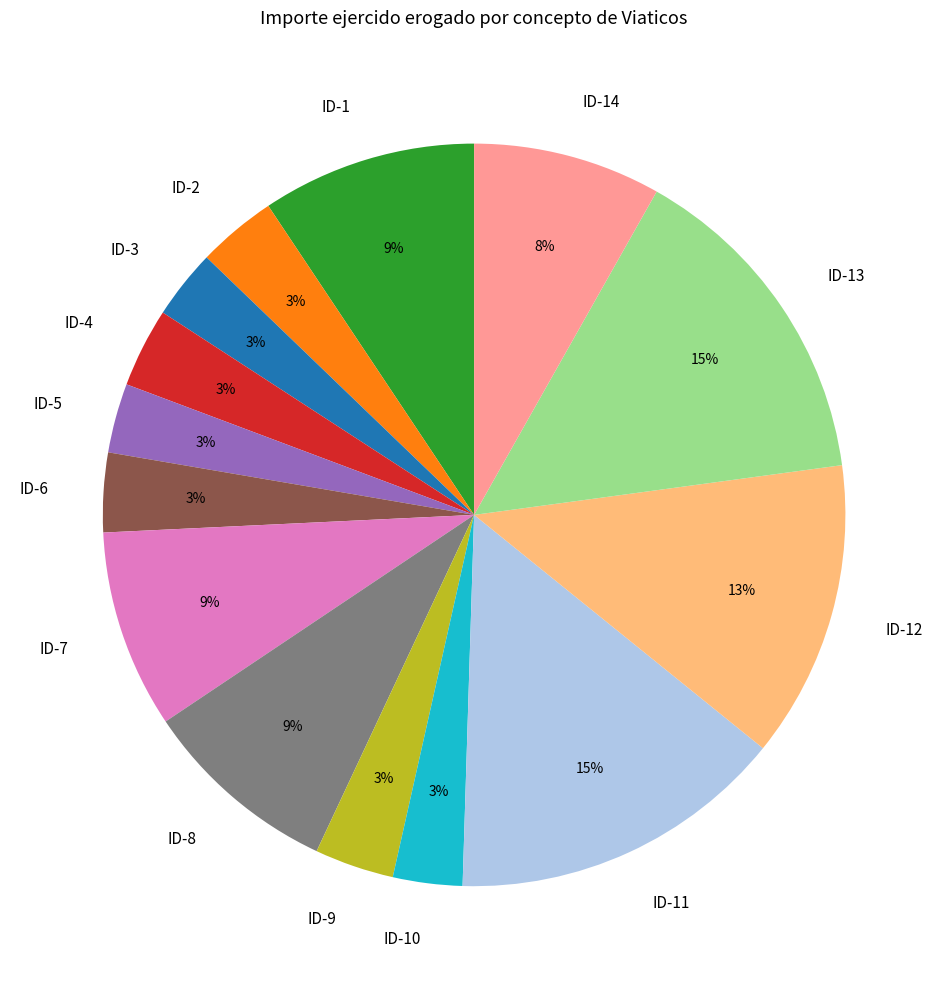

What percentage is the ID-13 slice, to the nearest percent?

15%